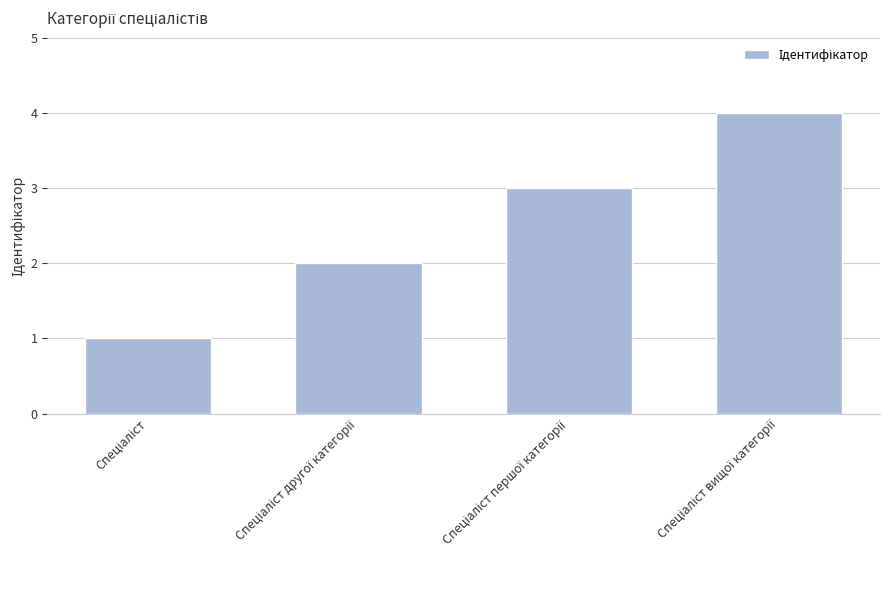

Reading right to left, extract all data points from this chart.

4	3	2	1